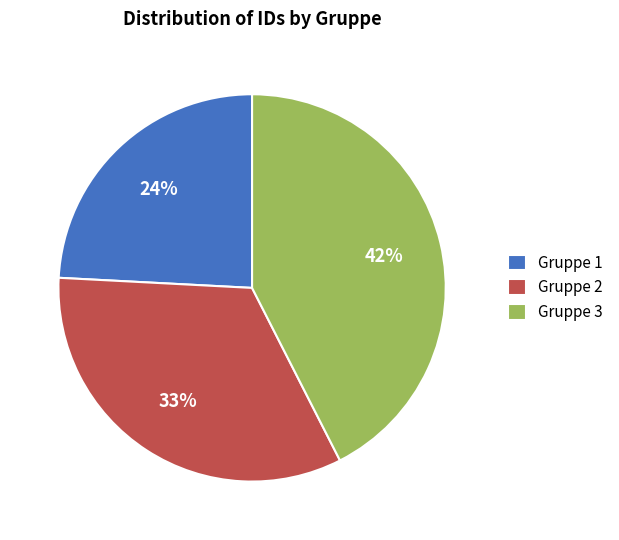

Which slice is the smallest?

Gruppe 1